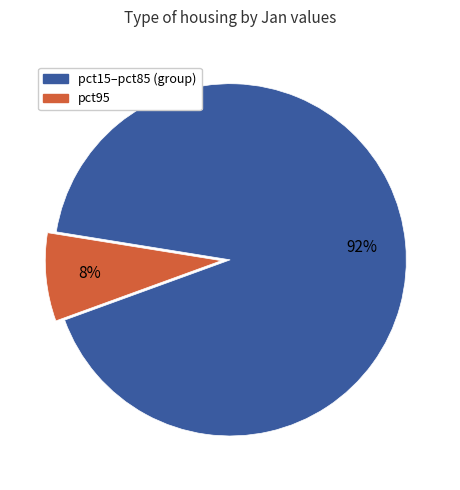

Which has a higher value, pct15–pct85 (group) or pct95?

pct15–pct85 (group)